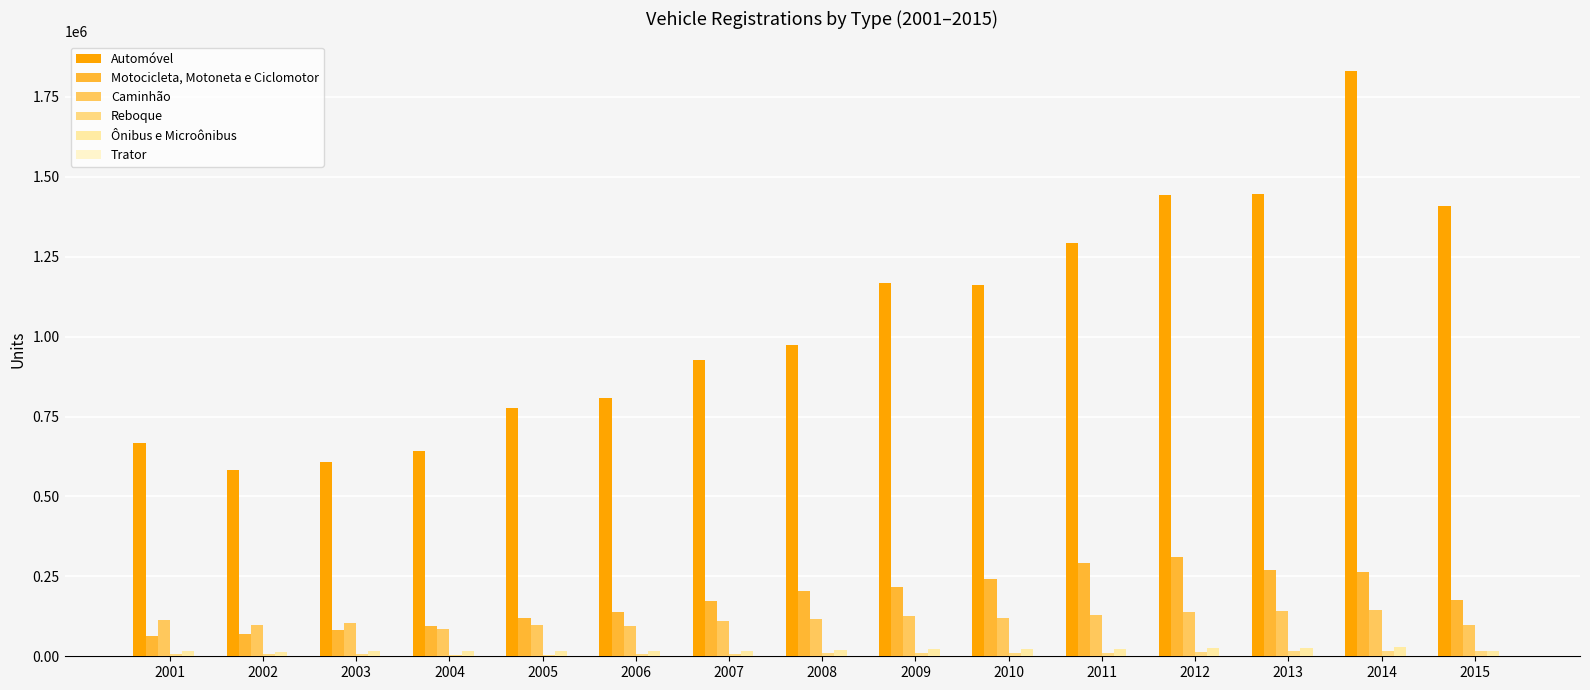

How many distinct data groups are displayed?

6